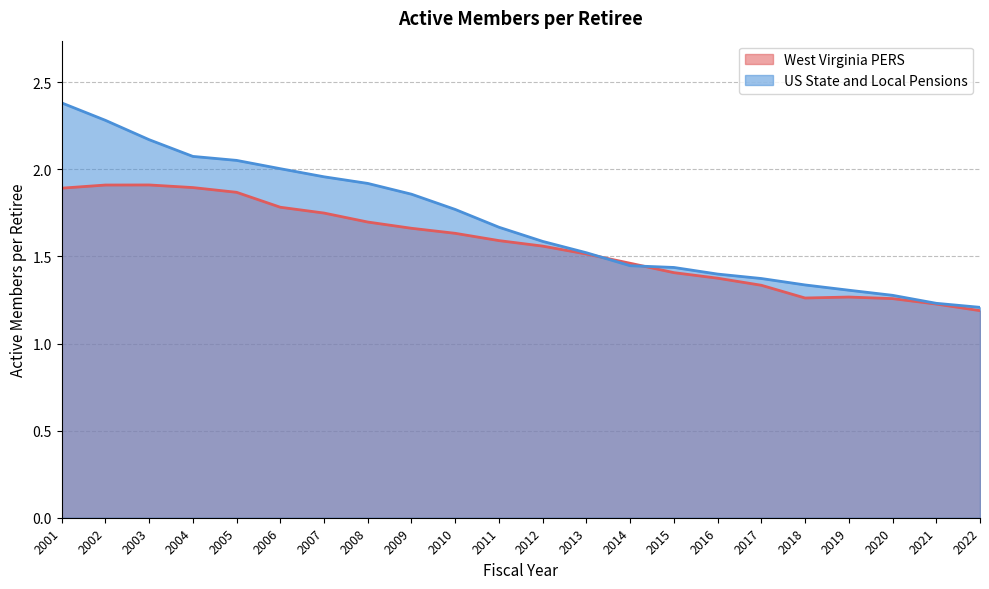

Reading left to right, list all the values displayed in this chart.

West Virginia PERS: 1.9	1.9	1.9	1.9	1.9	1.8	1.7	1.7	1.7	1.6	1.6	1.6	1.5	1.5	1.4	1.4	1.3	1.3	1.3	1.3	1.2	1.2
US State and Local Pensions: 2.4	2.3	2.2	2.1	2.1	2.0	2.0	1.9	1.9	1.8	1.7	1.6	1.5	1.4	1.4	1.4	1.4	1.3	1.3	1.3	1.2	1.2